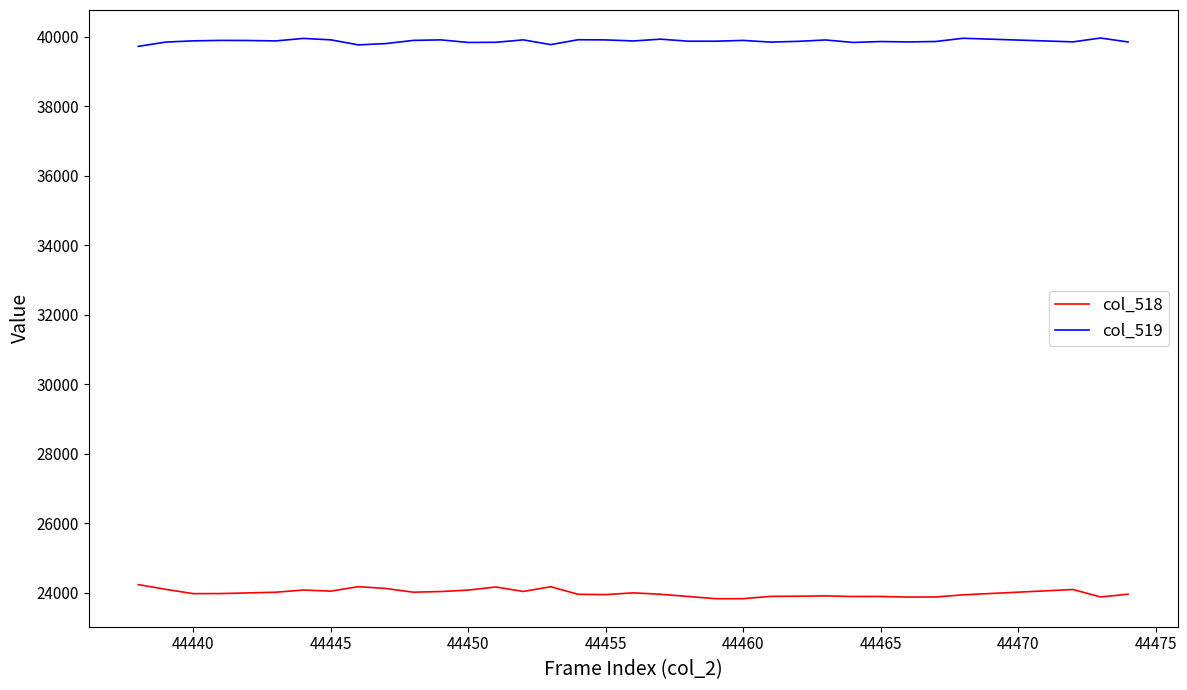

What is the difference between the maximum and minimum values in the col_518 series?

405